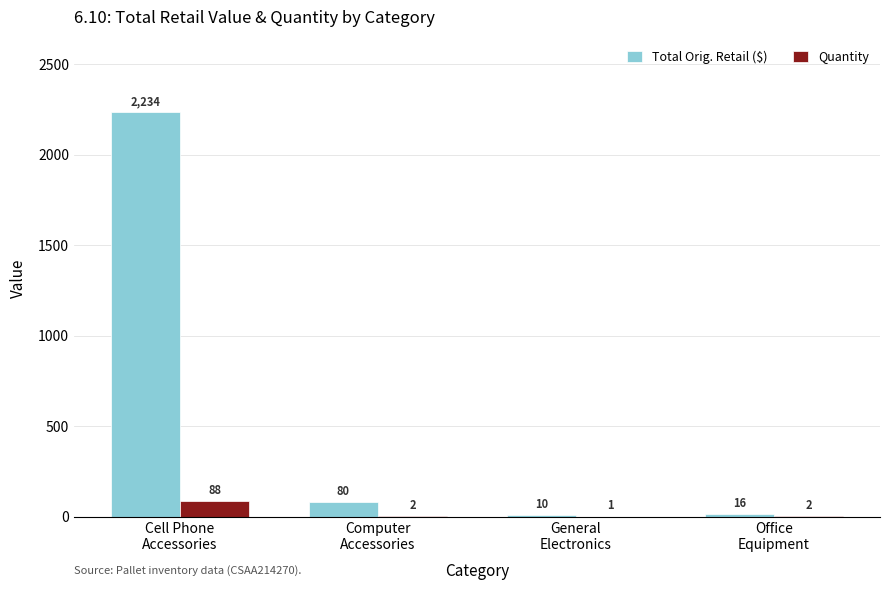

What is the sum of all Quantity values?

93.0